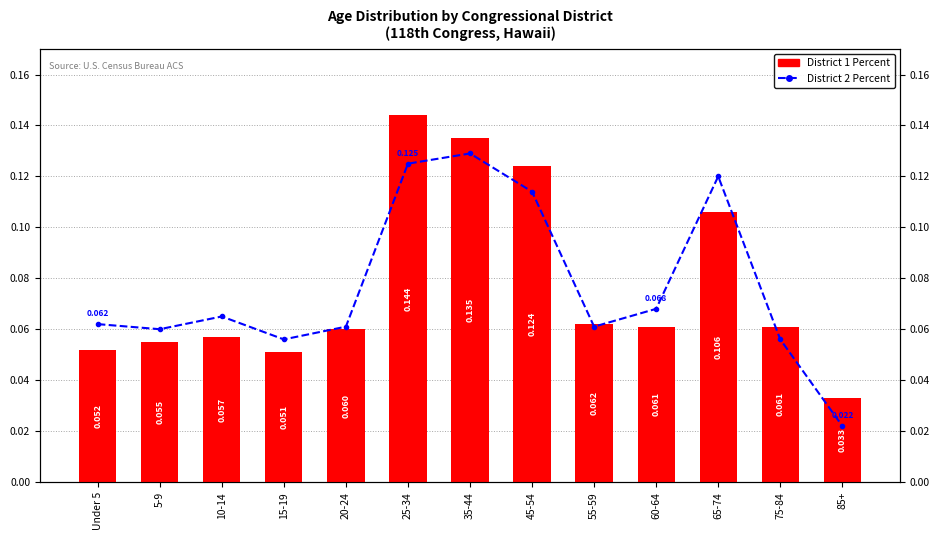

What is the maximum value shown in the chart?

0.1